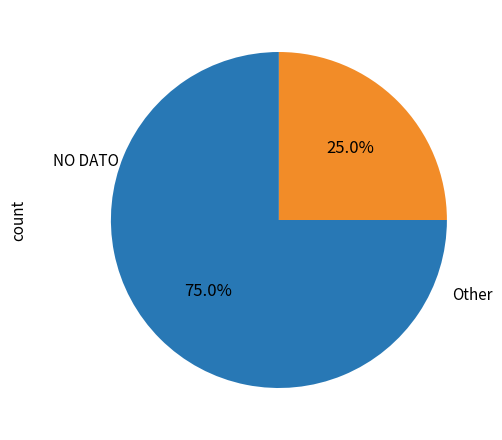

Is there any slice that represents more than half of the pie?

Yes